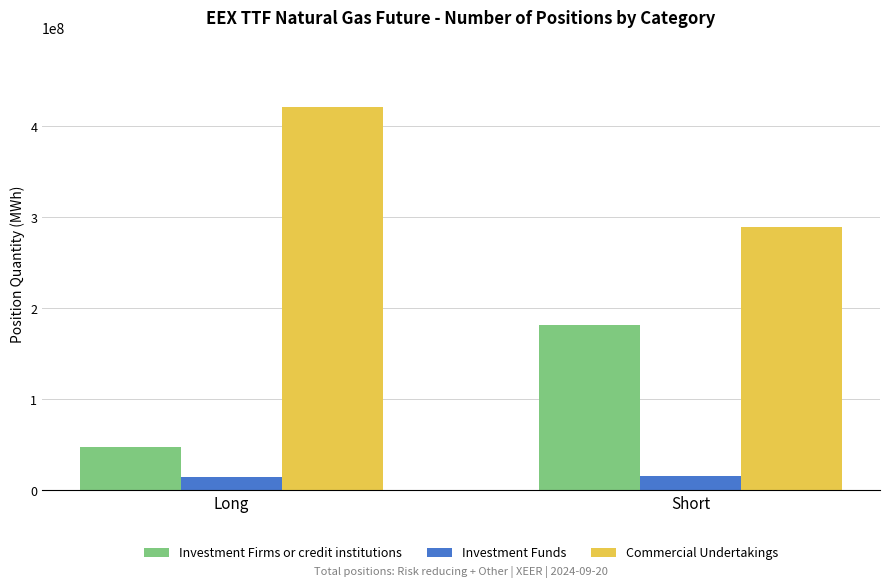

What position from the left is Long?

1